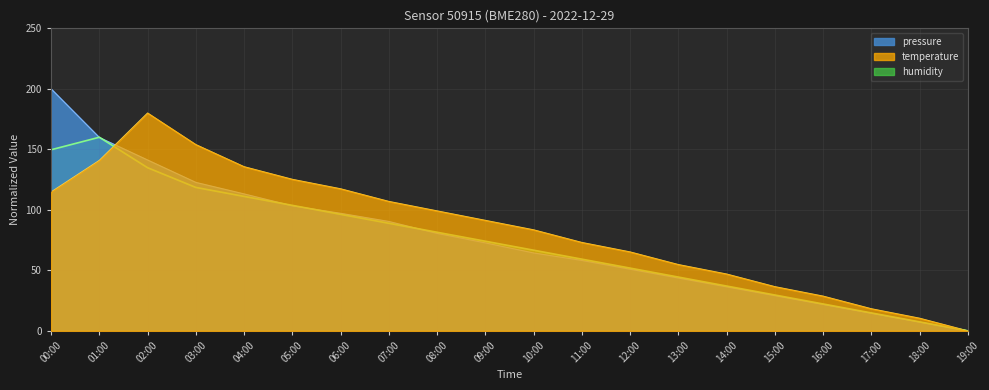

What is the highest value of the humidity series?

160.0